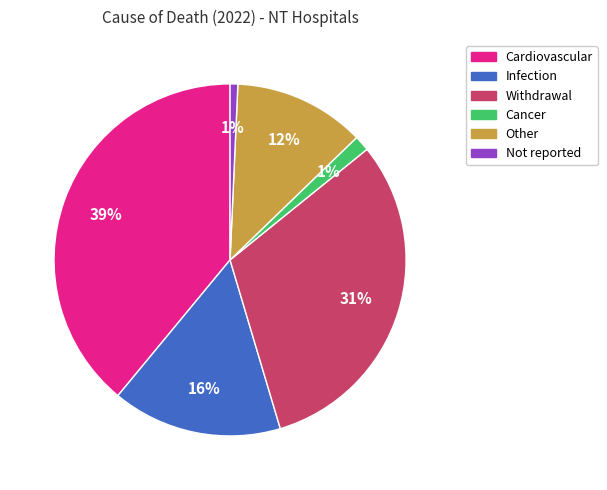

Which slice is the largest?

Cardiovascular